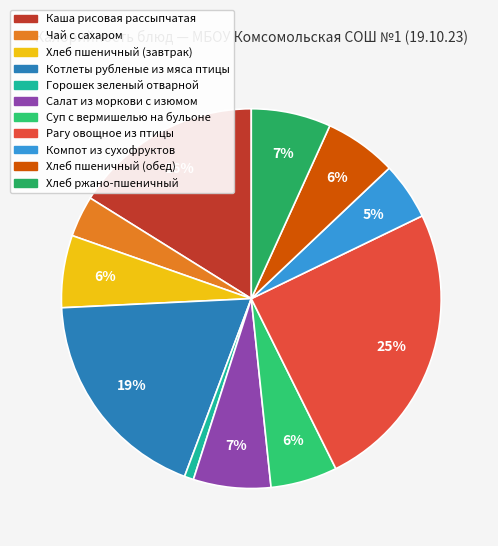

What is the change in value from Котлеты рубленые из мяса птицы to Горошек зеленый отварной?

-270.8